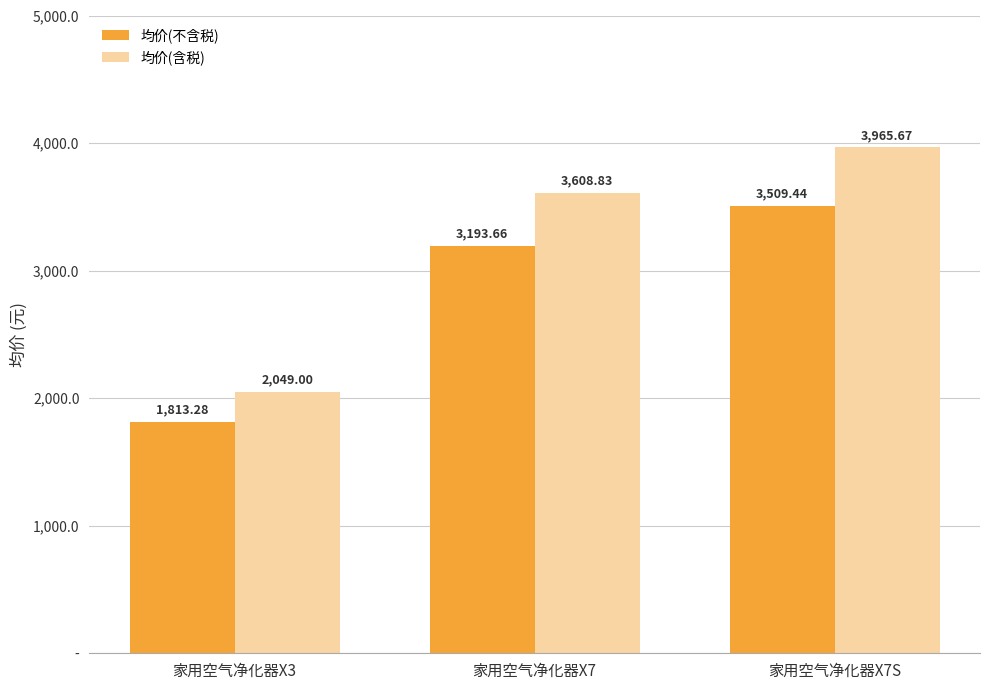

True or false: 均价(含税) has a value of 538.6 at 家用空气净化器X3.

False